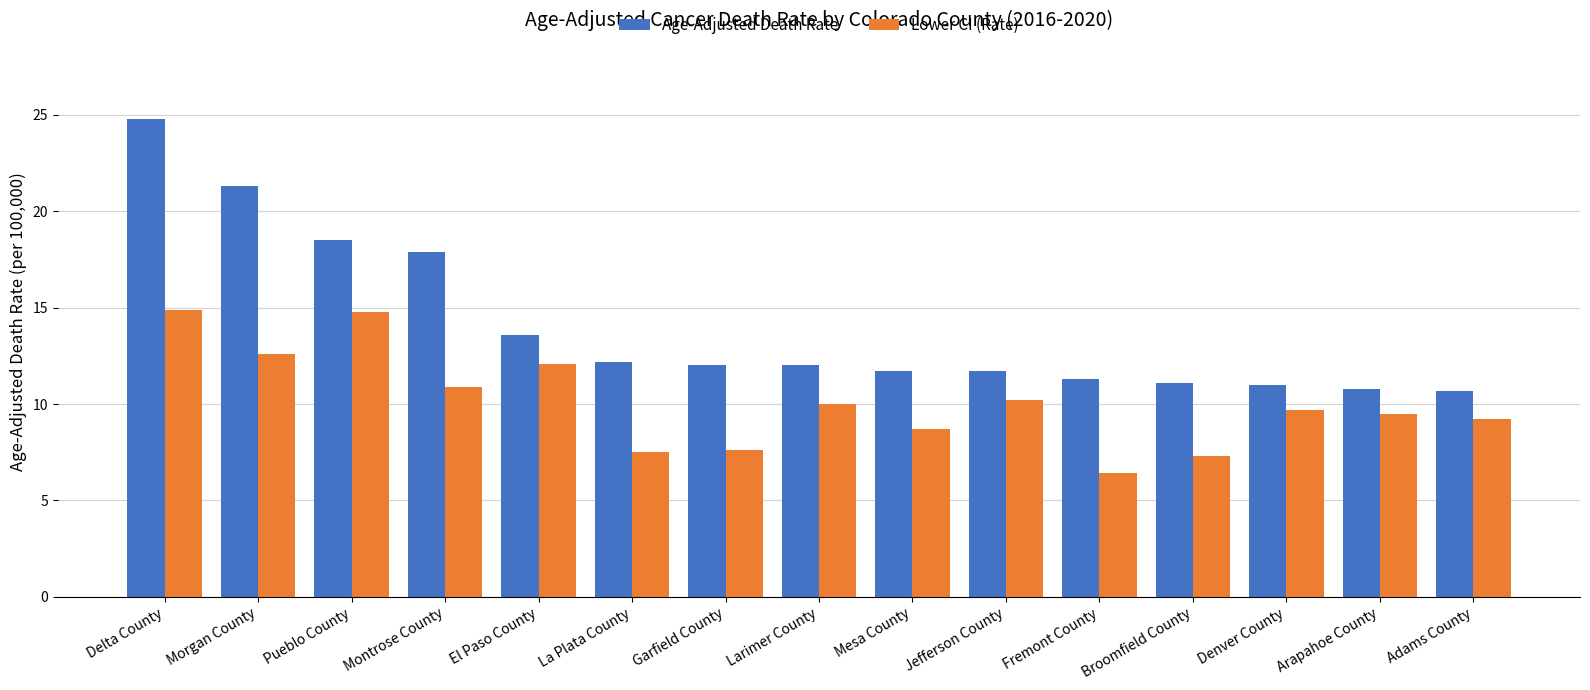

What is the average value of the Lower CI (Rate) series?

10.1